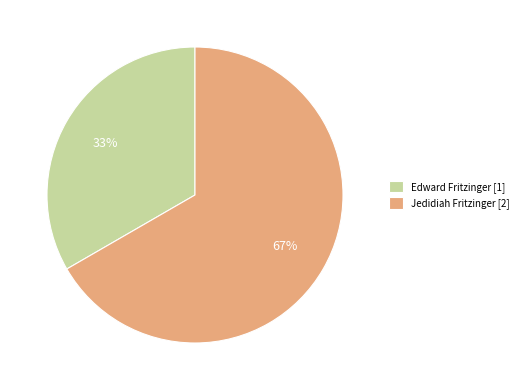

Rank the categories by value from highest to lowest.

Jedidiah Fritzinger, Edward Fritzinger